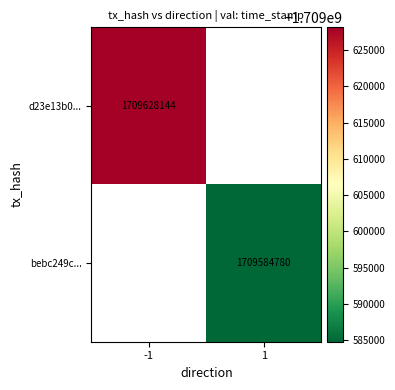

How many distinct data groups are displayed?

2